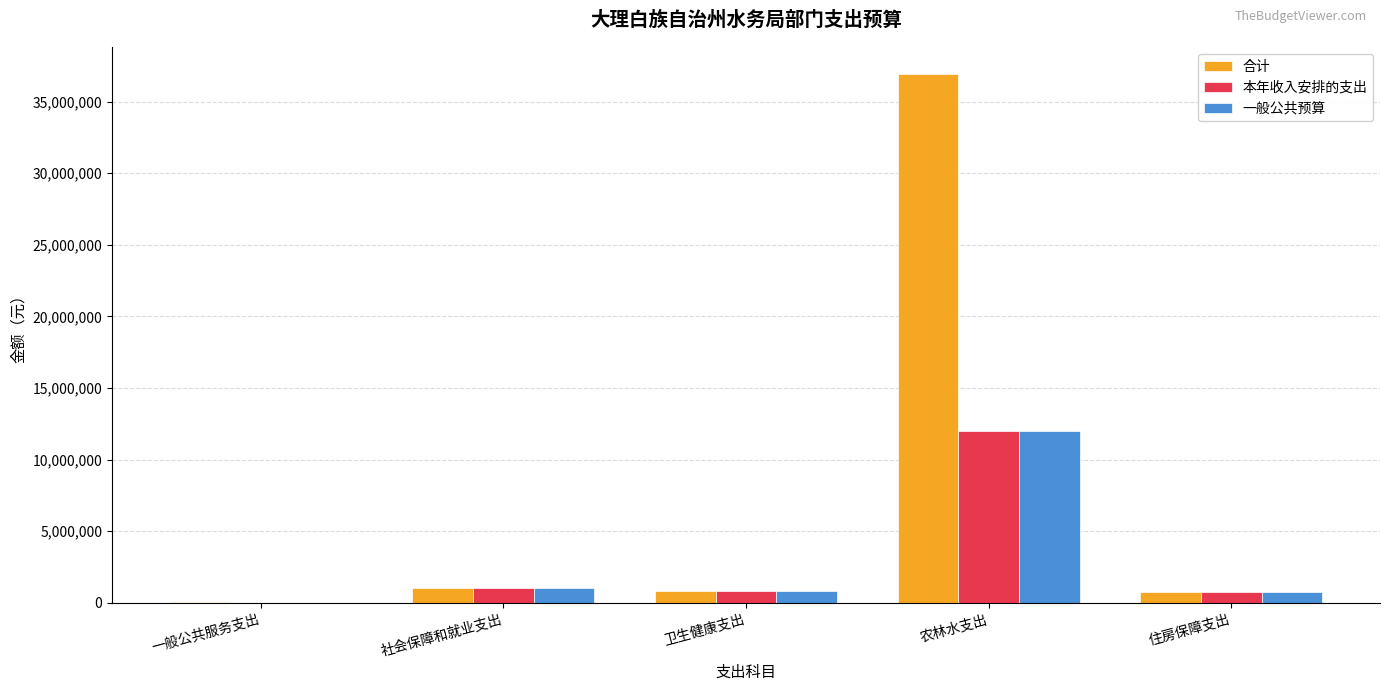

How many data points in 本年收入安排的支出 are above 858396?

3